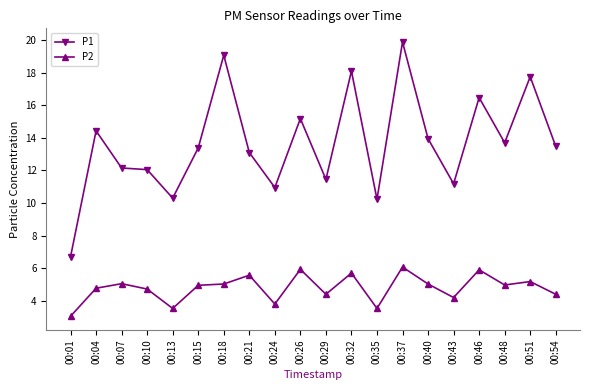

At 00:48, list the series in order from largest to smallest.

P1, P2